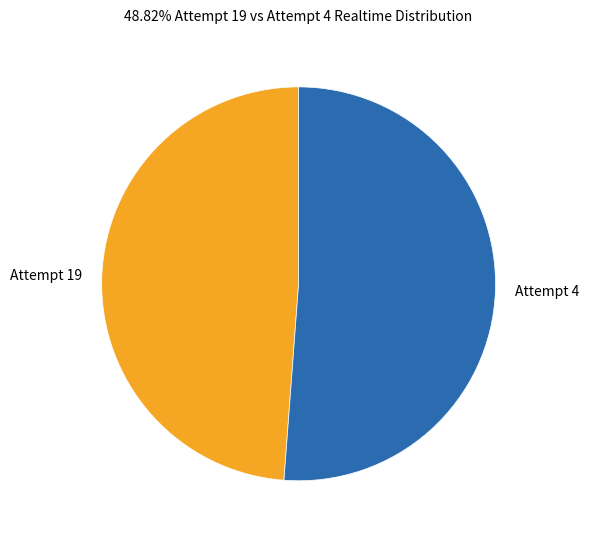

True or false: Attempt 4 accounts for 62% of the total.

False